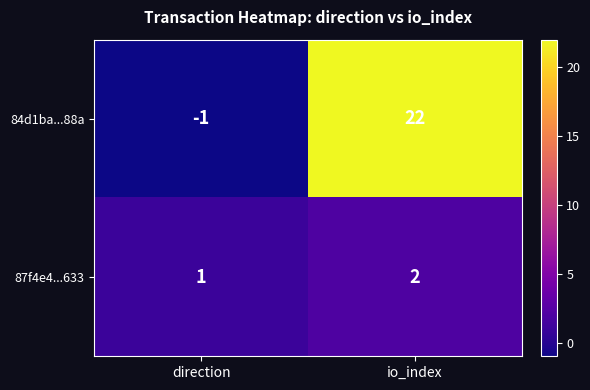

Rank the series by their maximum value, from highest to lowest.

84d1ba...88a, 87f4e4...633